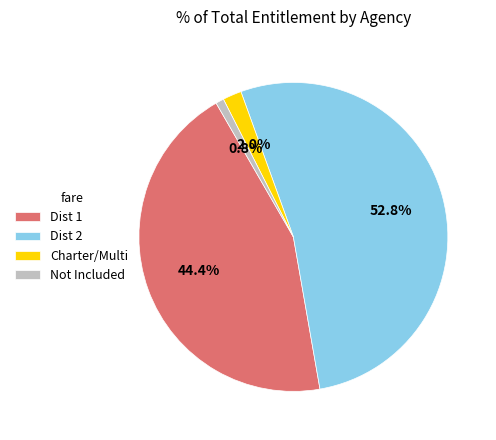

To the nearest percent, what is the difference between the largest and smallest slice percentages?

52%